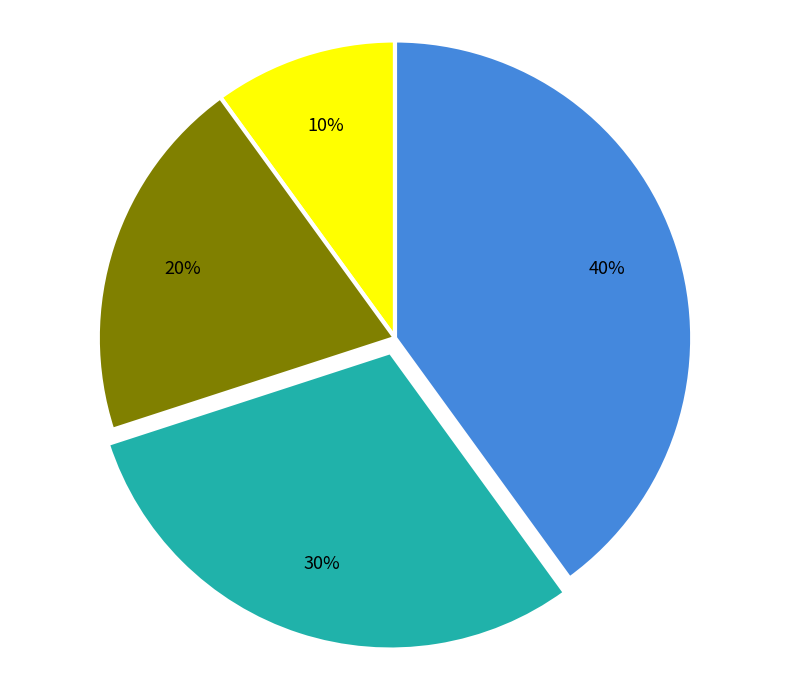

Is there any slice that represents more than half of the pie?

No